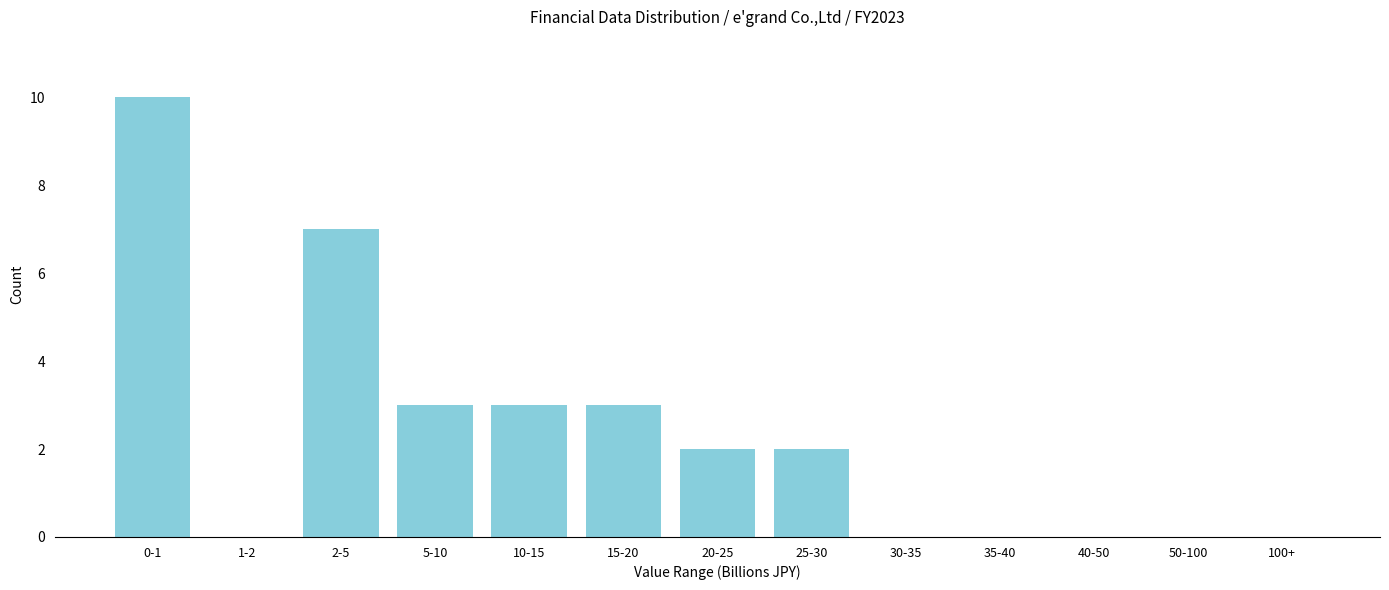

Reading left to right, list all the values displayed in this chart.

0-1=10	1-2=0	2-5=7	5-10=3	10-15=3	15-20=3	20-25=2	25-30=2	30-35=0	35-40=0	40-50=0	50-100=0	100+=0